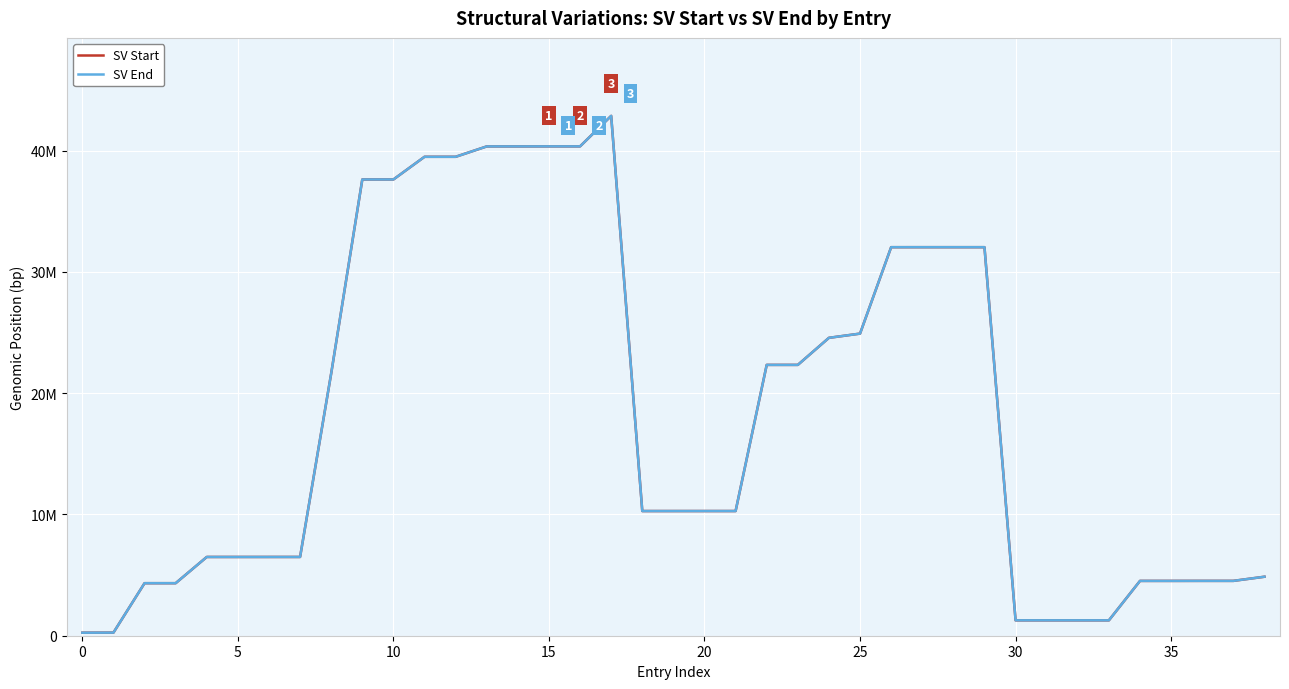

True or false: SV End and SV Start intersect in this chart.

False